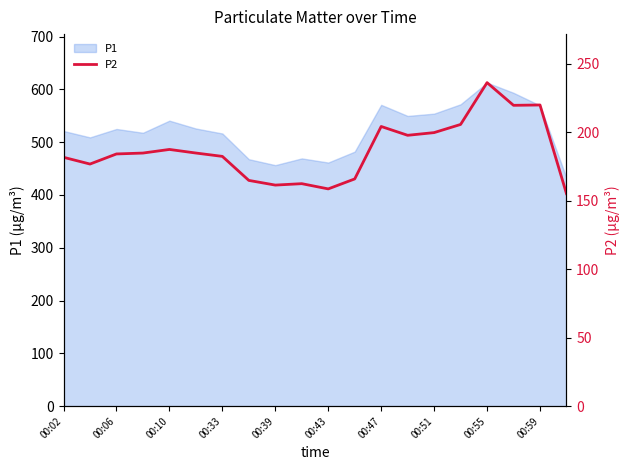

Is it true that P1 equals 516.4 at 00:33?

True